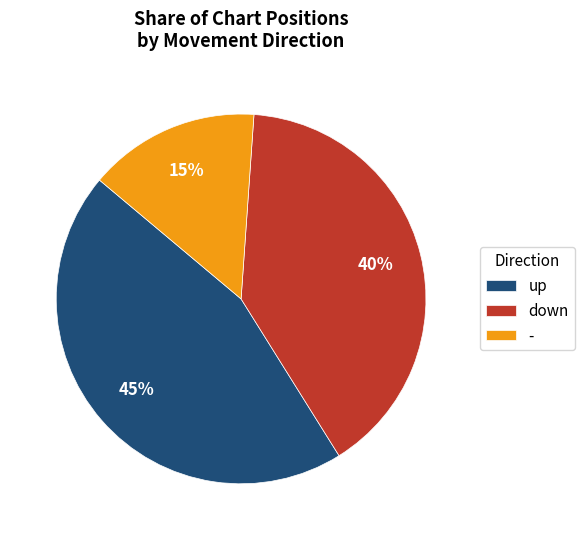

To the nearest percent, what is the difference between the largest and smallest slice percentages?

30%